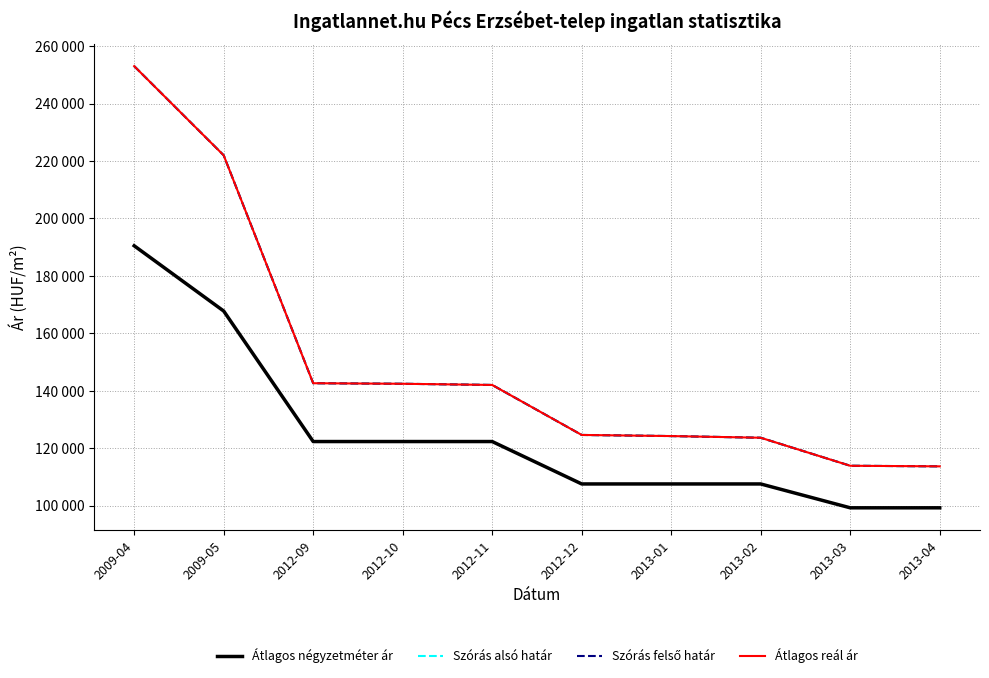

What is the value of the Átlagos reál ár point at the 2nd from the left?

221982